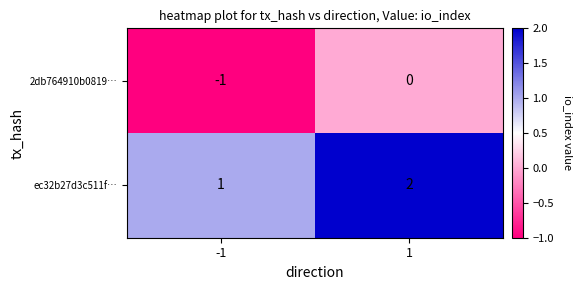

True or false: ec32b27d3c511f… has a value of 1 at -1.

True